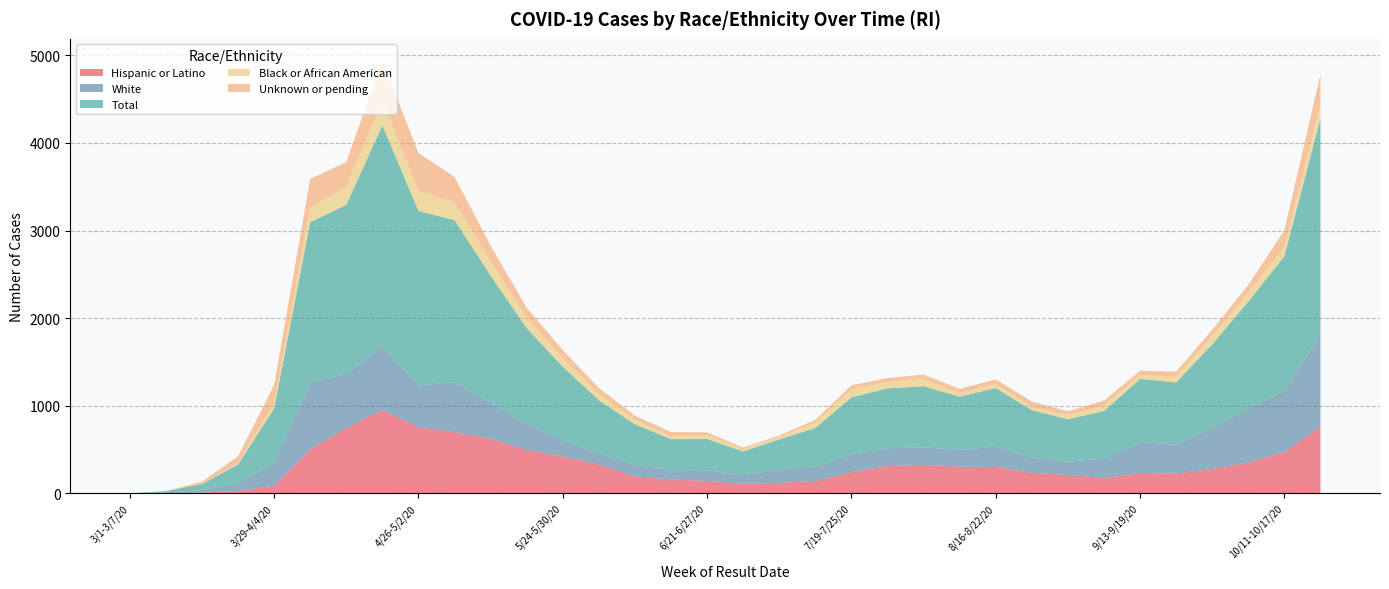

Reading right to left, transcribe all the data shown in this chart.

Hispanic or Latino: 761	471	352	278	226	231	172	210	232	300	303	324	310	241	140	119	109	141	157	194	327	418	494	622	699	751	952	745	502	87	27	7	0	0
White: 1050	698	615	461	327	353	226	149	177	232	190	202	203	208	169	153	97	122	107	135	126	189	300	409	571	480	726	614	767	257	87	29	9	0
Total: 2471	1538	1222	961	713	721	540	486	540	669	611	696	684	646	436	342	271	356	354	458	610	837	1090	1454	1849	1993	2523	1934	1827	625	215	68	15	0
Black or African American: 156	100	102	91	69	44	63	52	34	45	38	80	74	89	61	30	27	46	33	48	72	98	121	161	204	229	277	212	166	55	17	0	0	0
Unknown or pending: 346	196	89	75	54	50	57	39	65	54	51	53	45	48	32	17	16	31	48	52	67	95	113	182	290	432	464	279	327	213	77	29	0	0